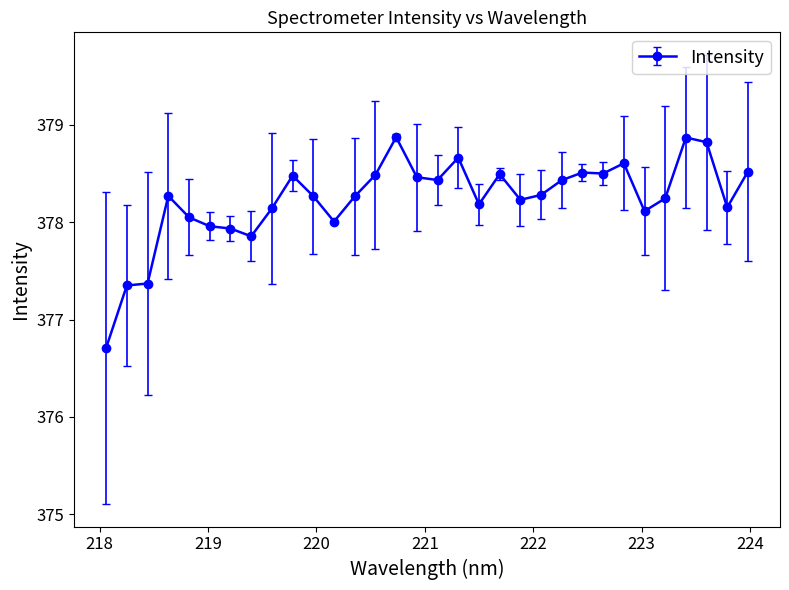

What is the value of the 21st point from the left?

378.2